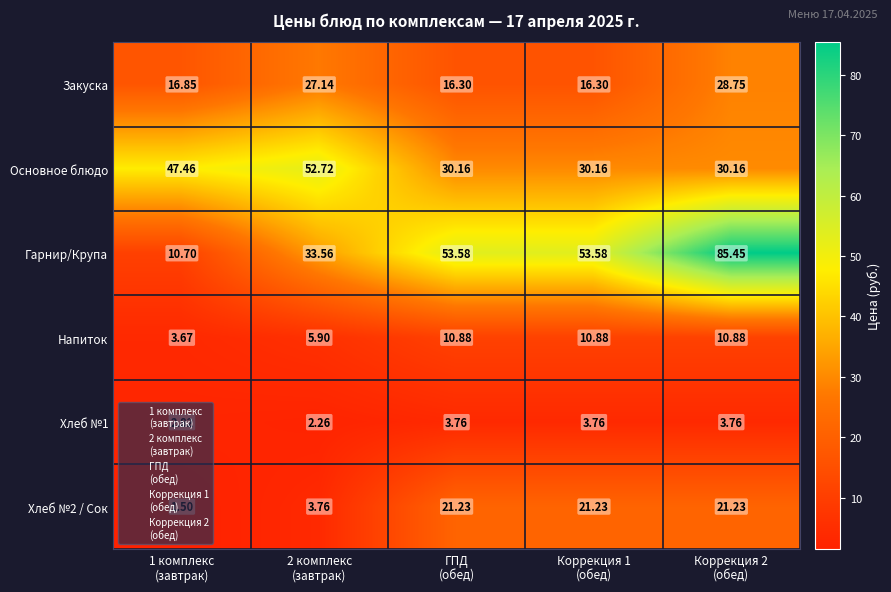

Which series has the widest spread of values?

Гарнир/Крупа